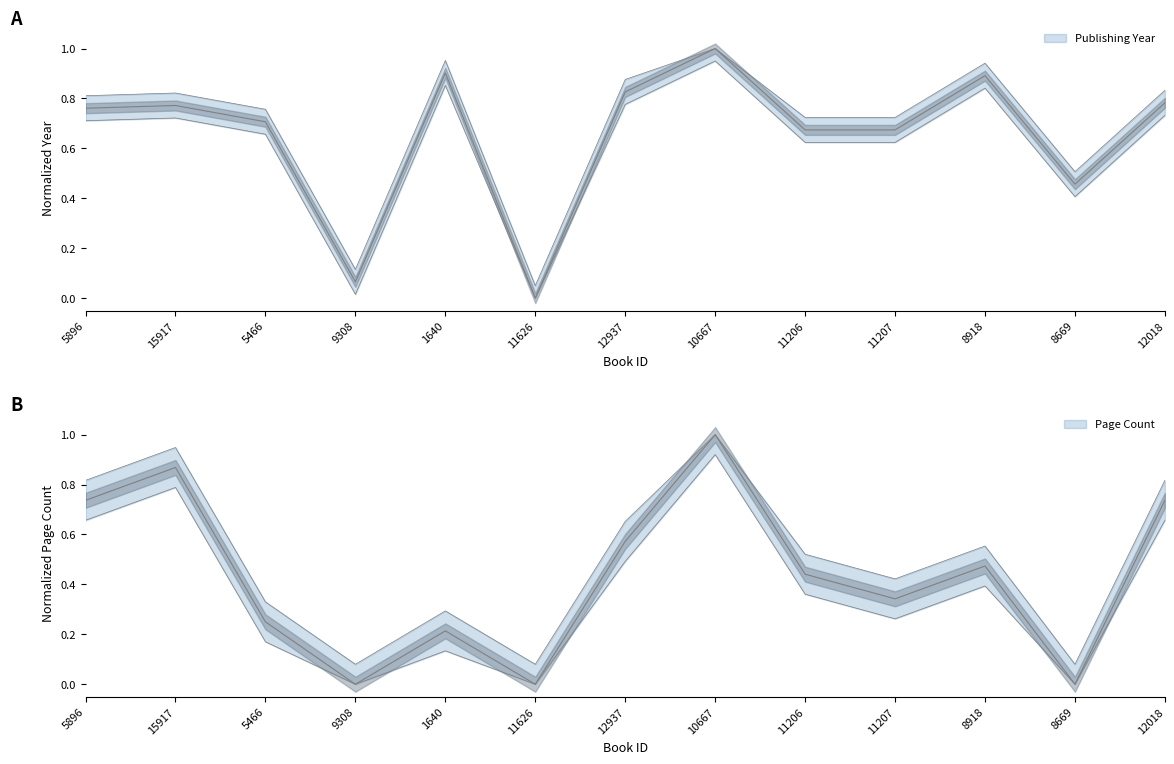

What is the label of the 3rd point from the left?

5466